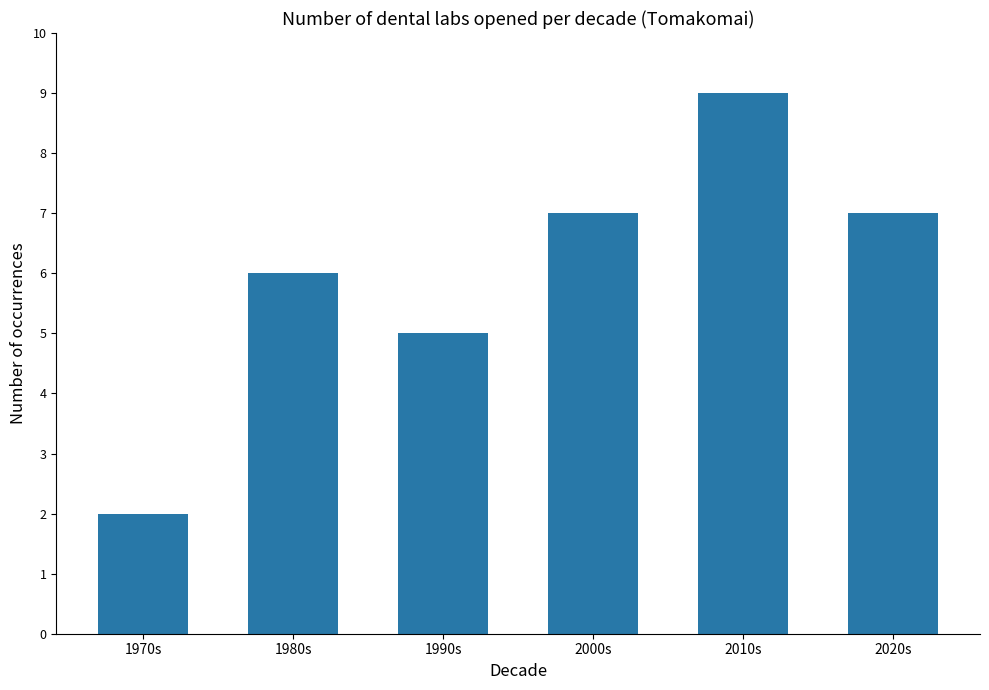

What is the ratio of the value at 1990s to the value at 1980s?

0.8